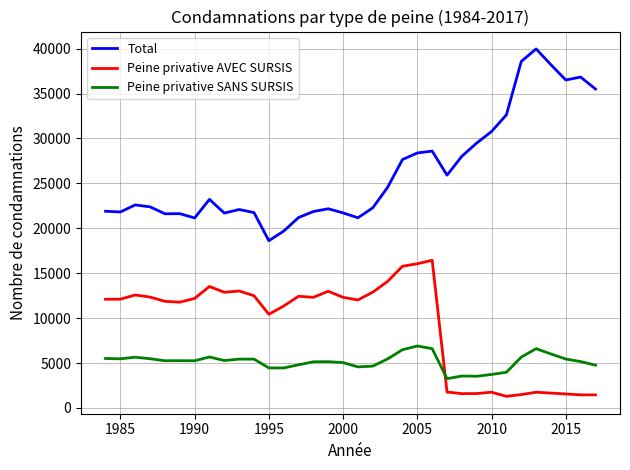

List the series in order of their peak value, highest first.

Total, Peine privative AVEC SURSIS, Peine privative SANS SURSIS